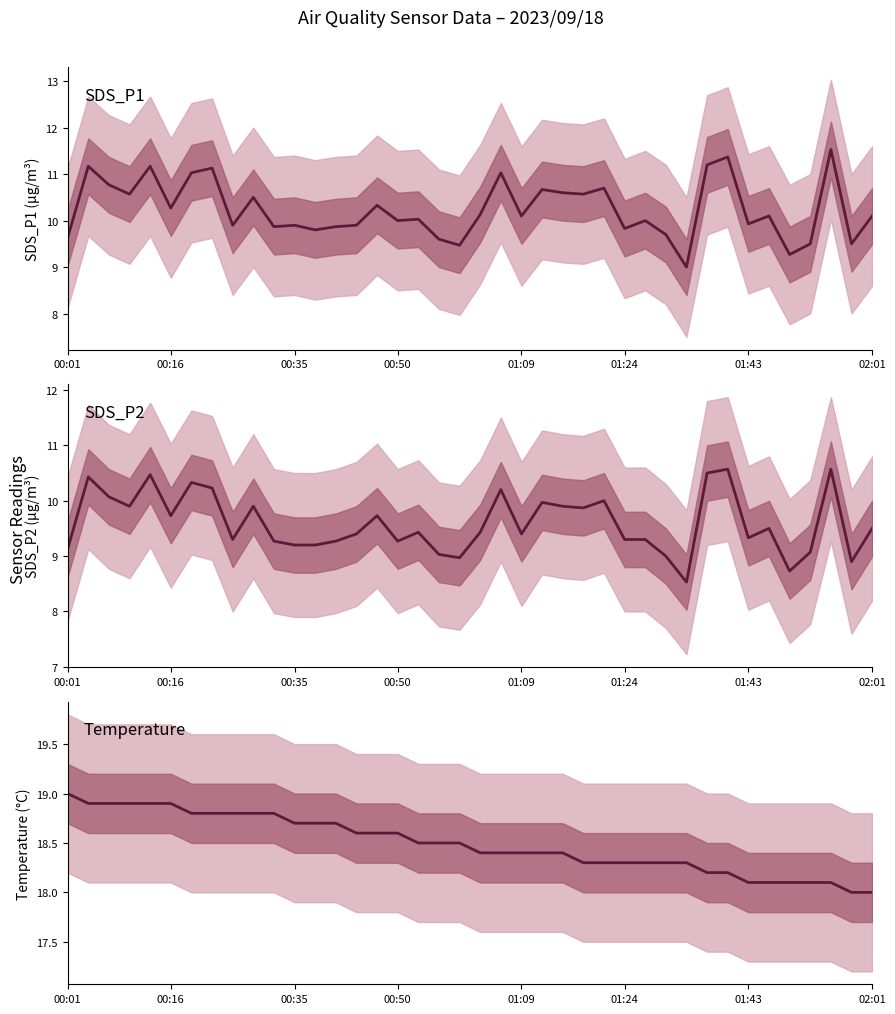

The value of SDS_P1 at 10 is 9.9. True or false?

True